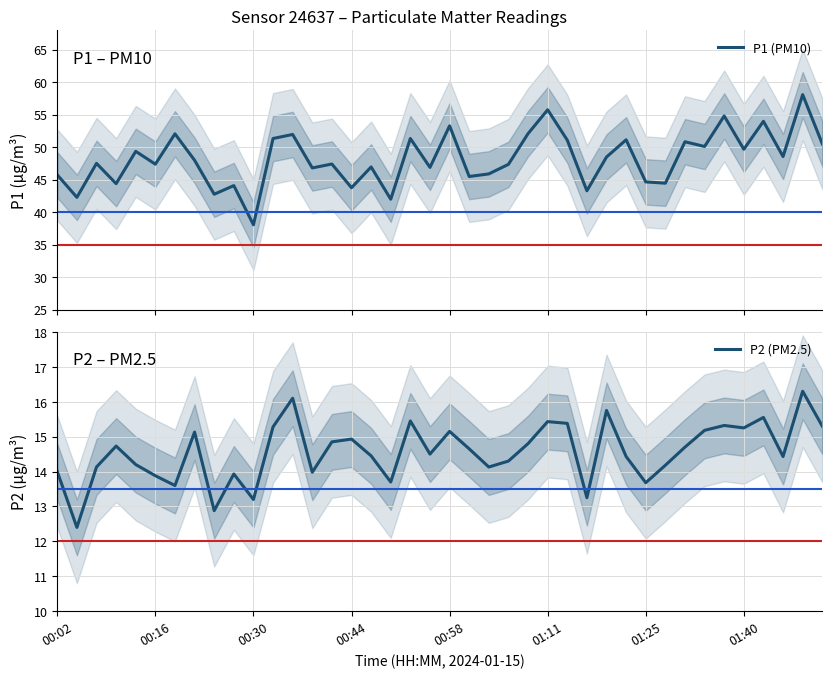

Which series has the largest range (max minus min)?

P1 (PM10)